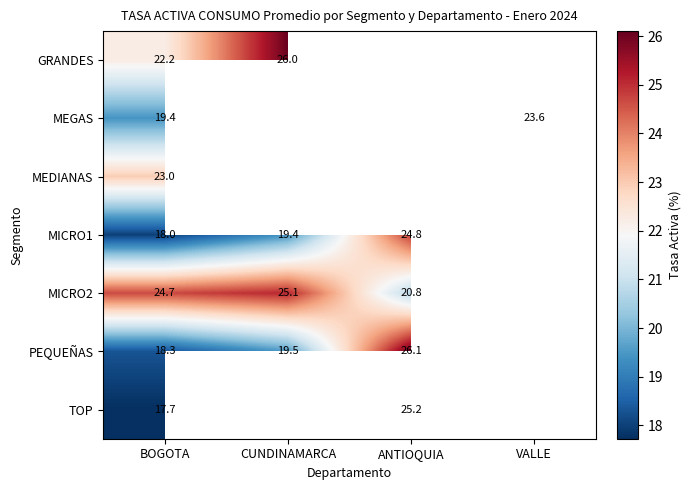

What is the greatest value displayed?

26.1